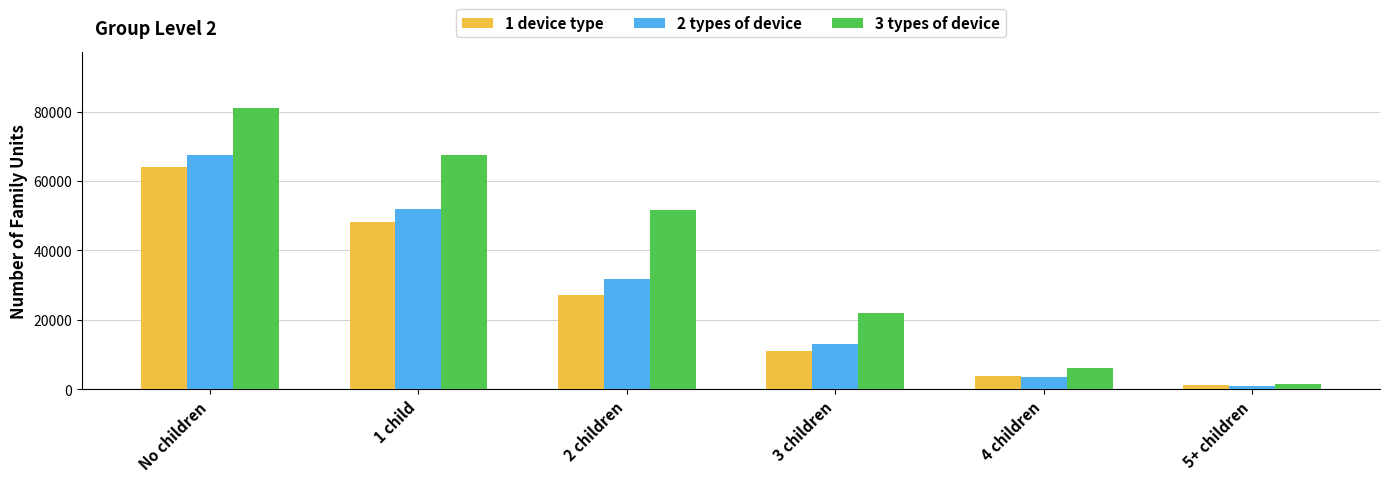

Where is 1 device type nearest to the value 32715?

2 children